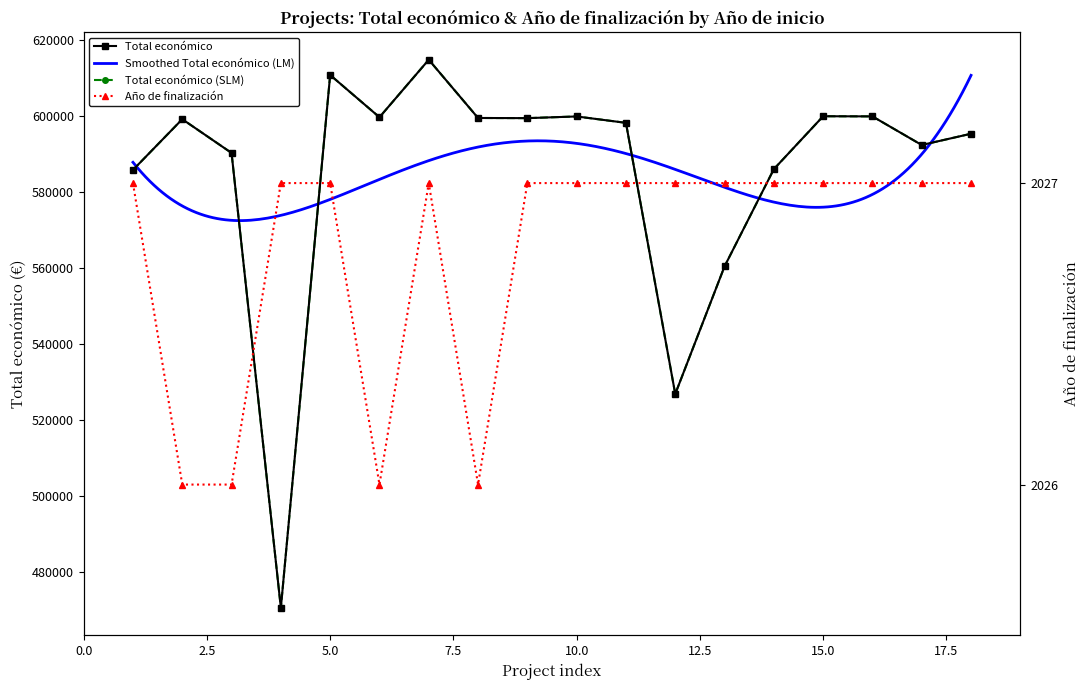

True or false: Año de finalización and Total económico cross at least once.

False